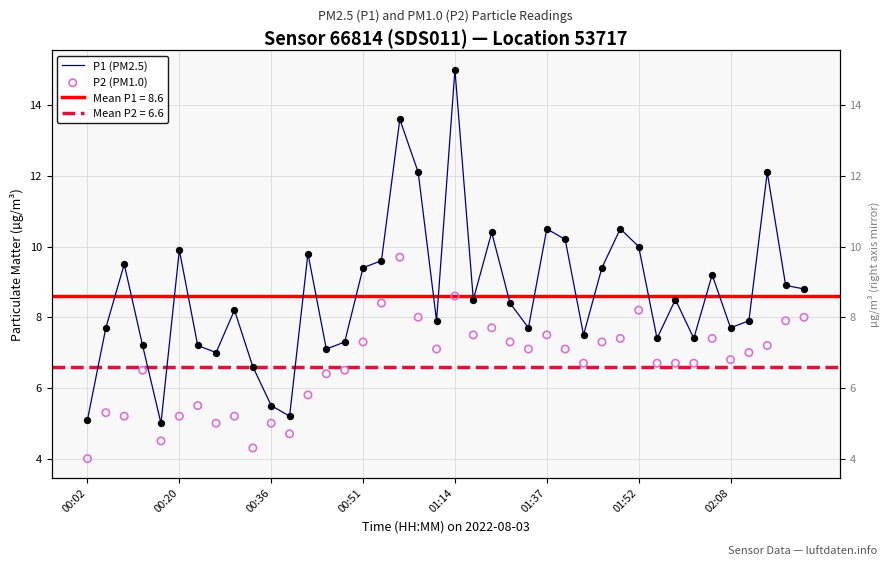

Which series has the largest Y range (max minus min)?

P1 (PM2.5)